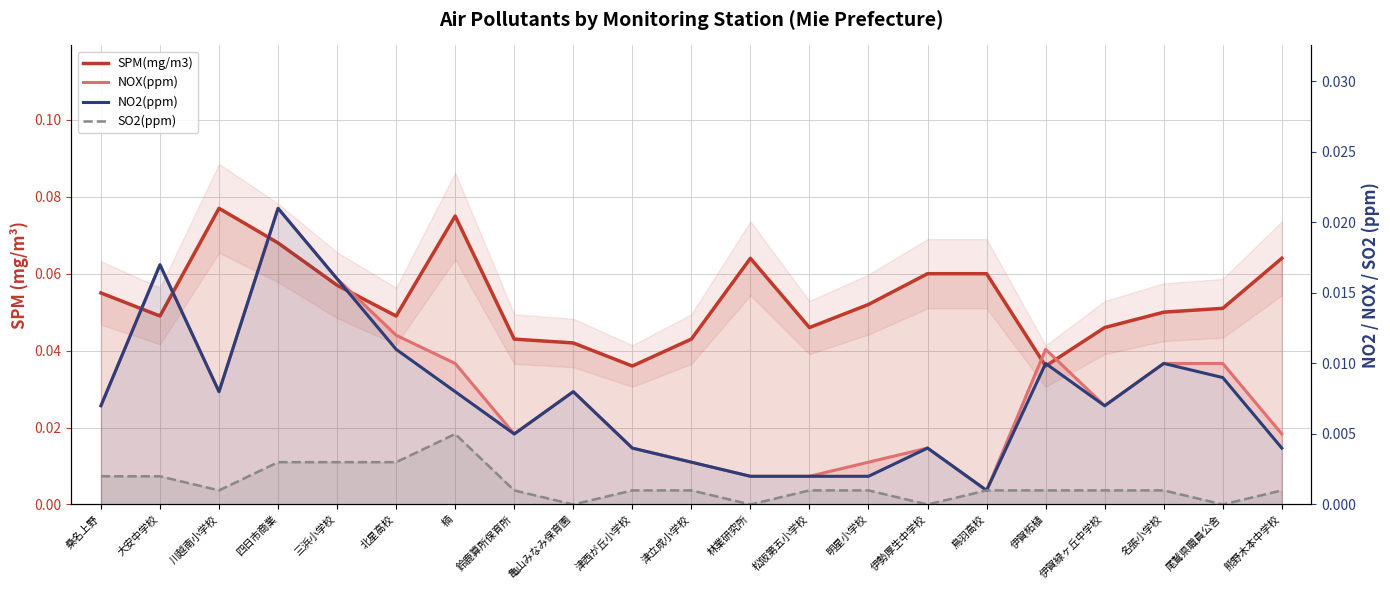

List the series in order of their peak value, highest first.

SPM(mg/m3), NOX(ppm), NO2(ppm), SO2(ppm)